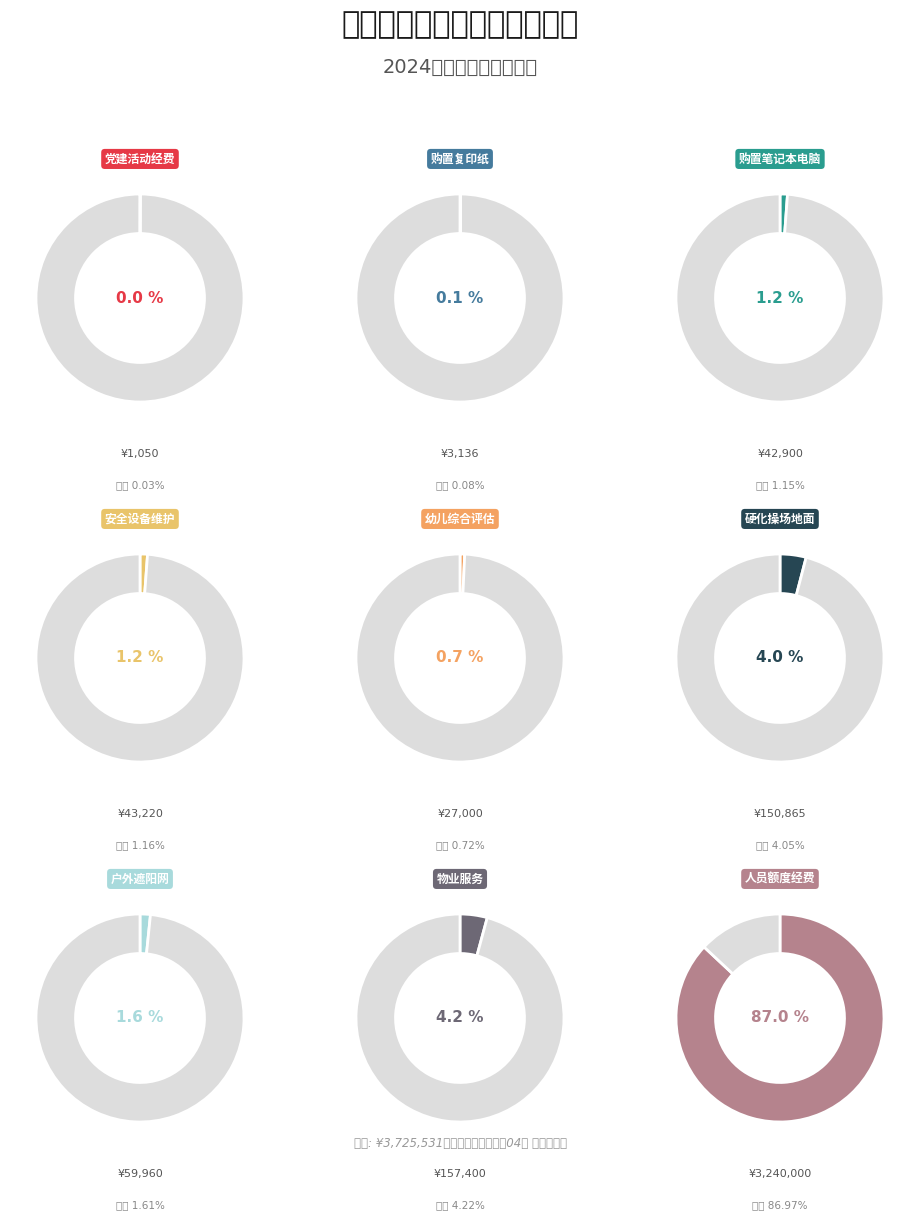

To the nearest percent, what is the combined percentage of 2024年基层党组织党建活动经费 and 额度内-办园条件达标安全设备维护项目（2024）?

1%